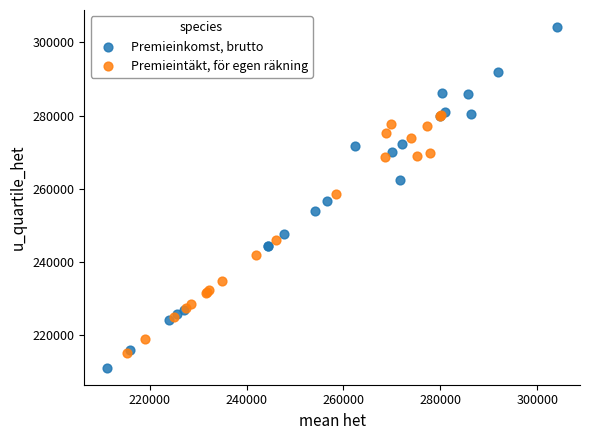

Which series contains the highest Y value?

Premieinkomst, brutto